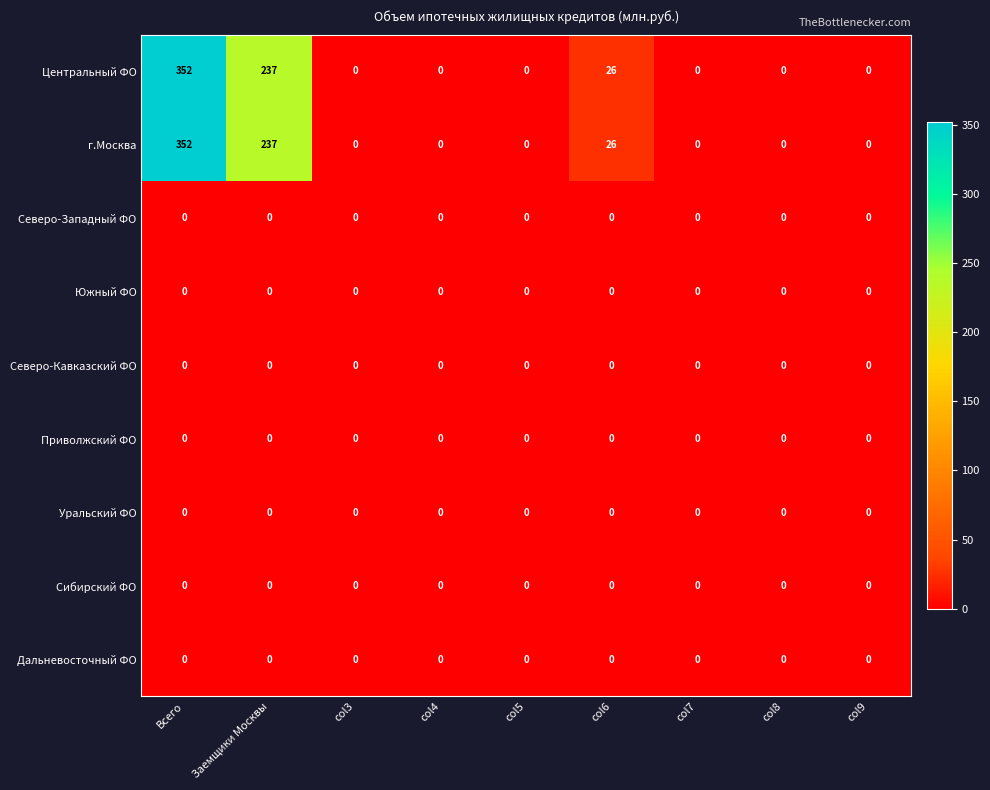

What is the difference between the highest and lowest values at Всего?

352